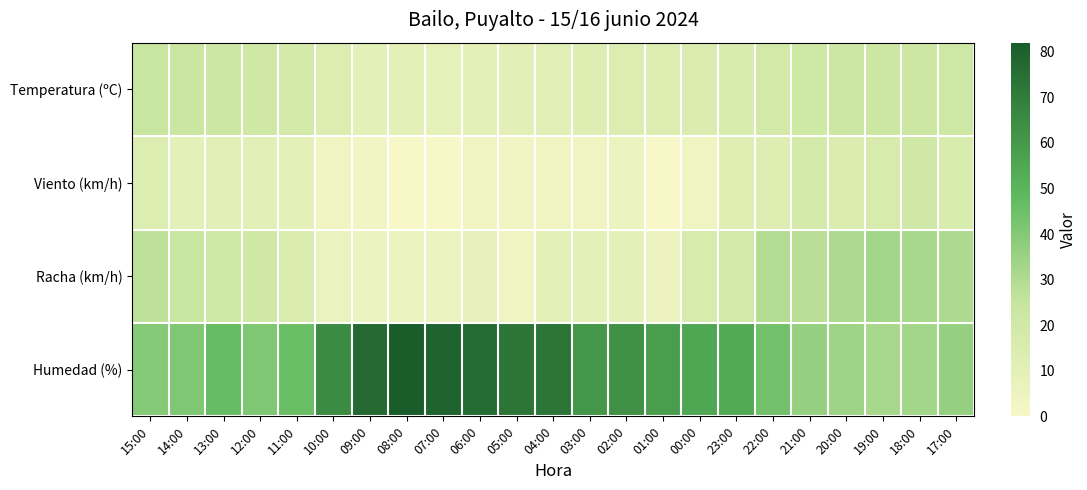

Which label corresponds to the smallest value in the chart?

08:00